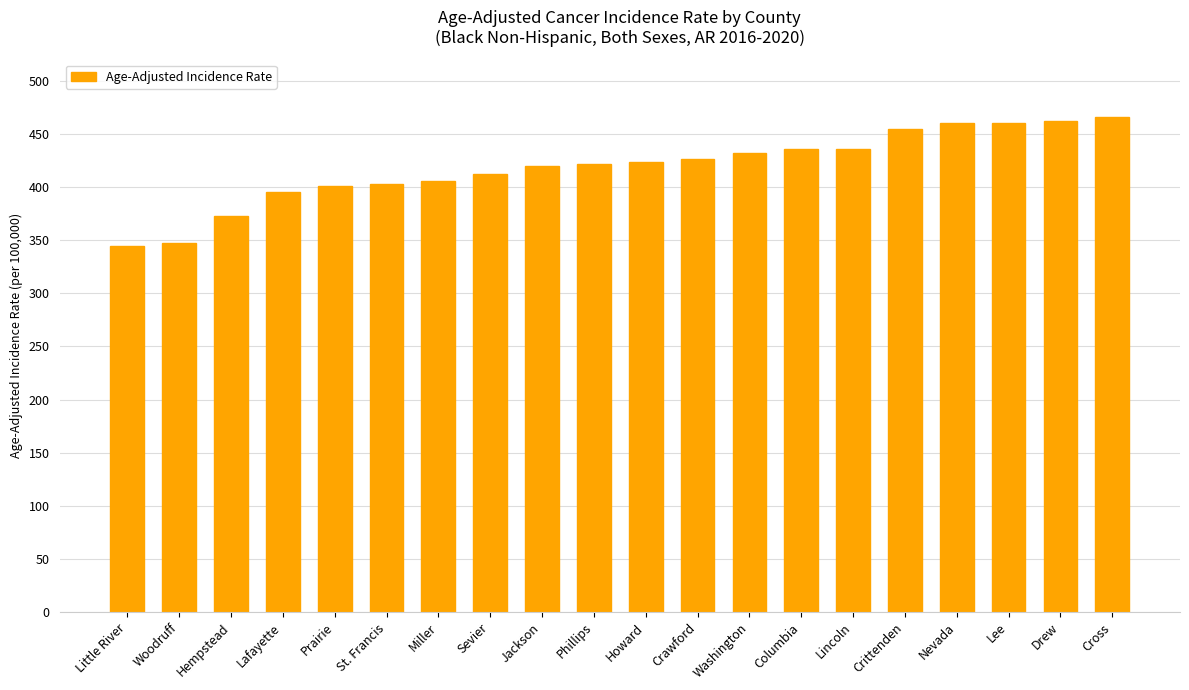

What is the sum of all values?

8380.6